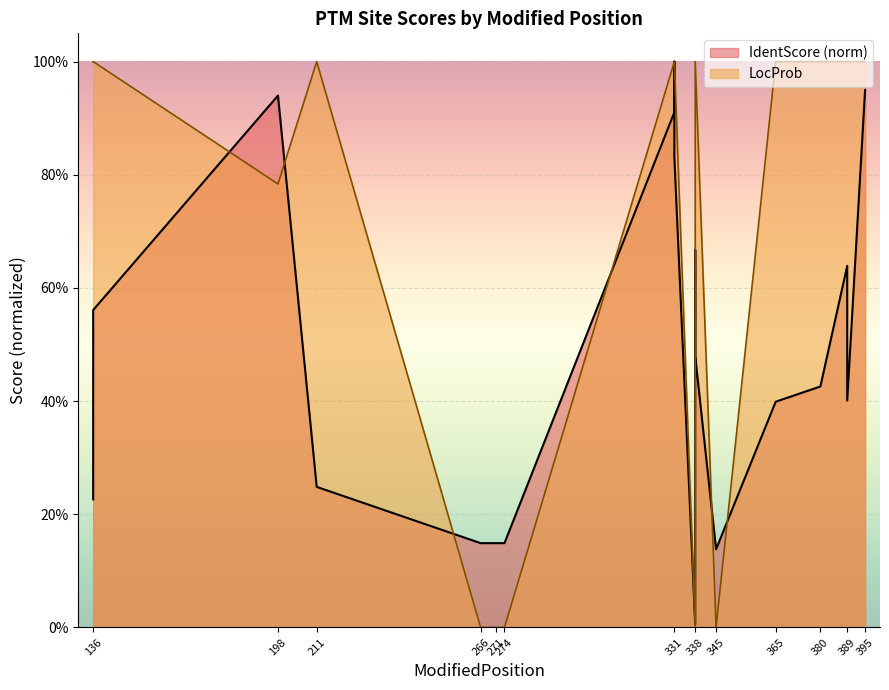

Does the chart display data point markers on the line(s)?

No